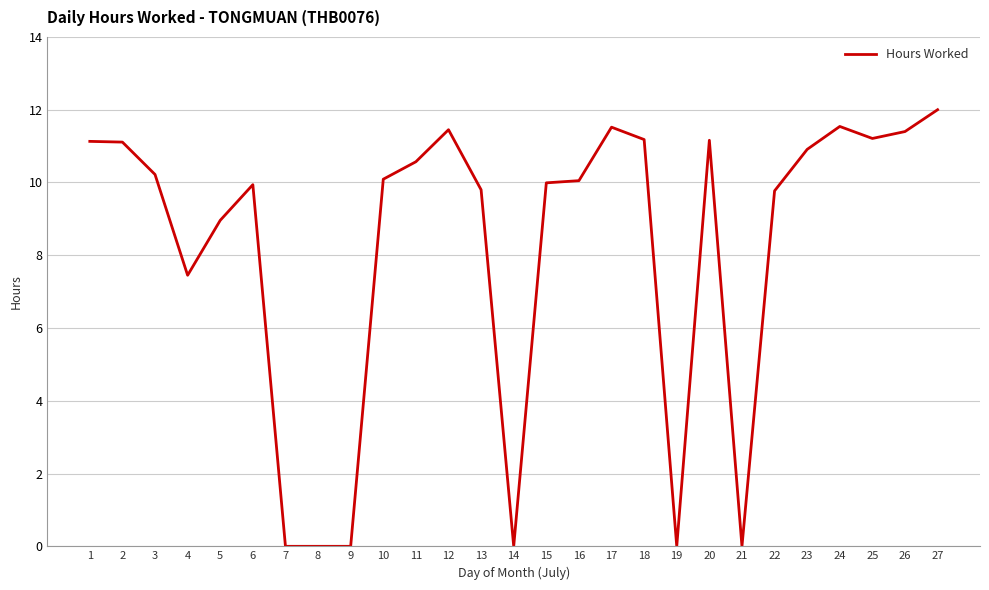

True or false: the data shows 15.5 at 5.

False